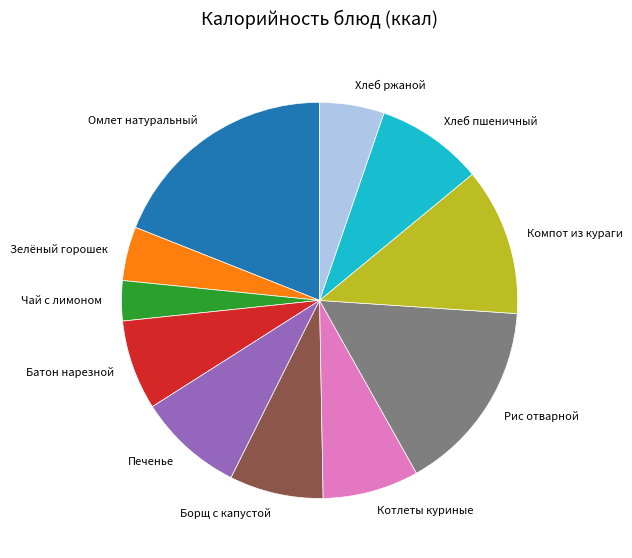

Which has a higher value, Борщ с капустой or Хлеб пшеничный?

Хлеб пшеничный